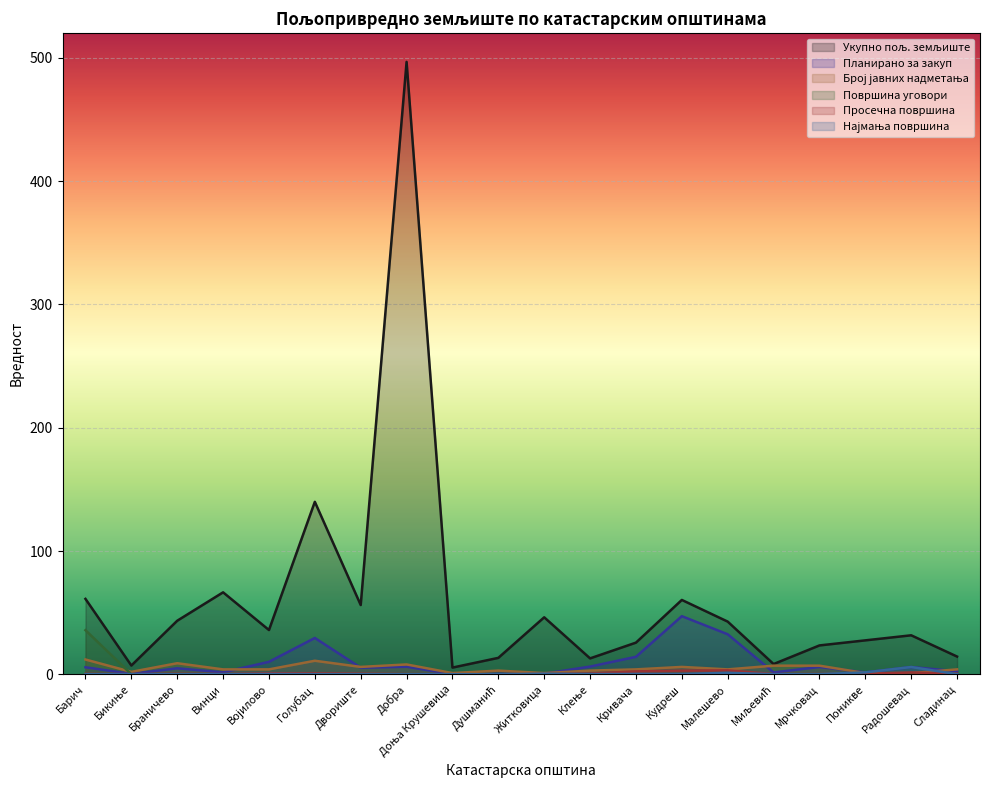

In Планирано за закуп, how many points are lower than both neighbors (excluding endpoints)?

6